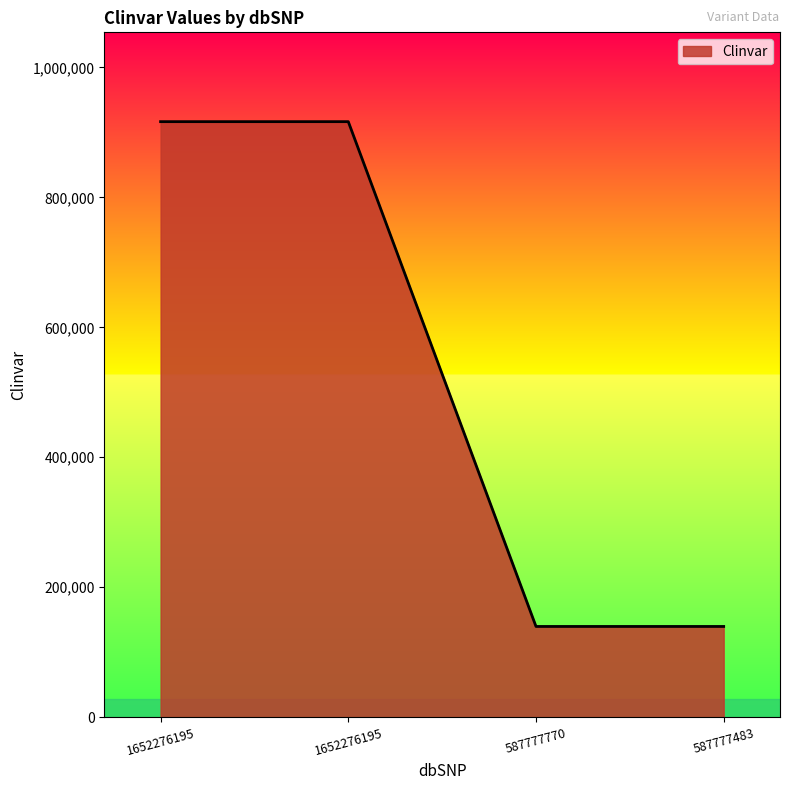

Is this an area chart (filled region under the line)?

Yes